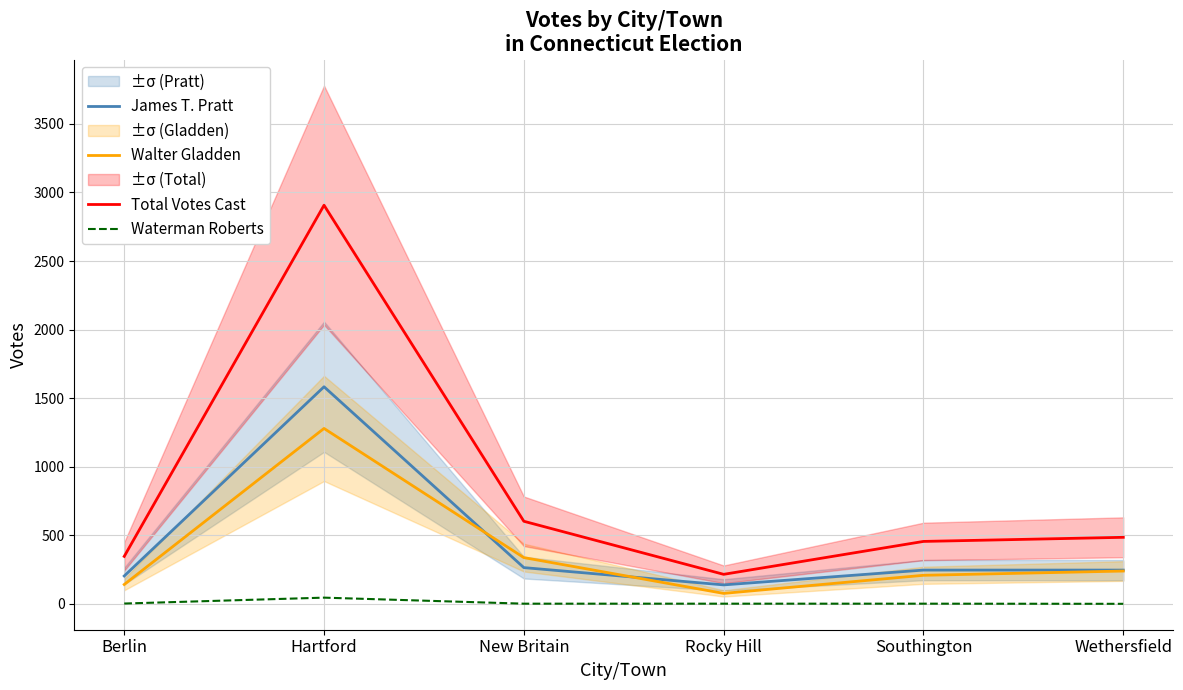

What are all the series names shown in the legend?

James T. Pratt, Walter Gladden, Total Votes Cast, Waterman Roberts